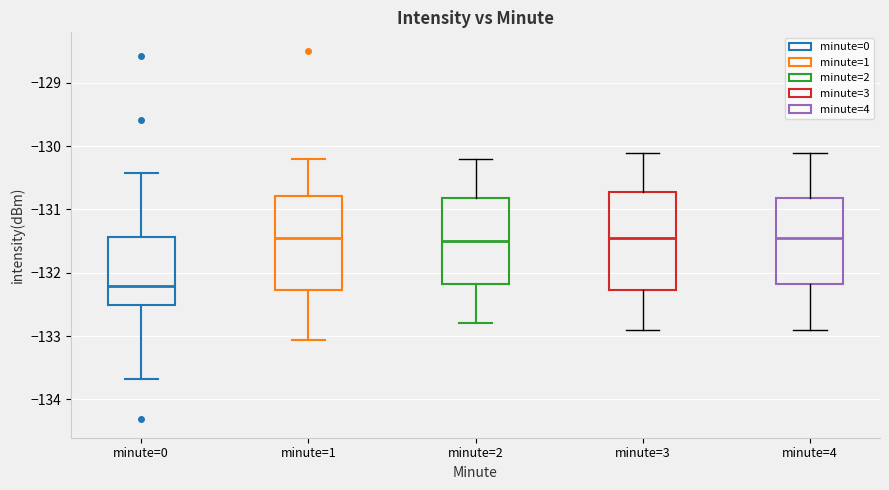

Reading left to right, read every box against the y-axis: the position of its median line, the range the box covers, and the ends of its whiskers. The values are not printed on the chart, so give them approximately, as read against the axis.

minute=0: median -132.2, box -132.5 to -131.4, whiskers -133.7 to -130.4
minute=1: median -131.4, box -132.3 to -130.8, whiskers -133.1 to -130.2
minute=2: median -131.5, box -132.2 to -130.8, whiskers -132.8 to -130.2
minute=3: median -131.4, box -132.3 to -130.7, whiskers -132.9 to -130.1
minute=4: median -131.4, box -132.2 to -130.8, whiskers -132.9 to -130.1